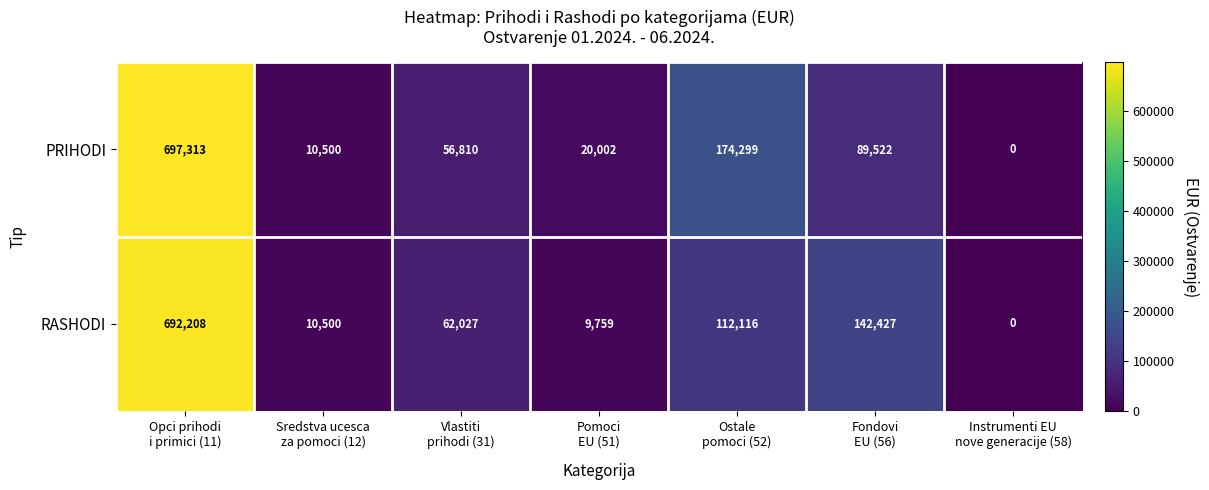

Which series has the largest total across all categories?

PRIHODI